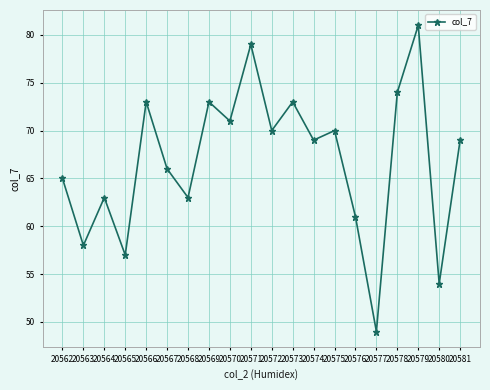

Where is the data nearest to the value 65?

20562